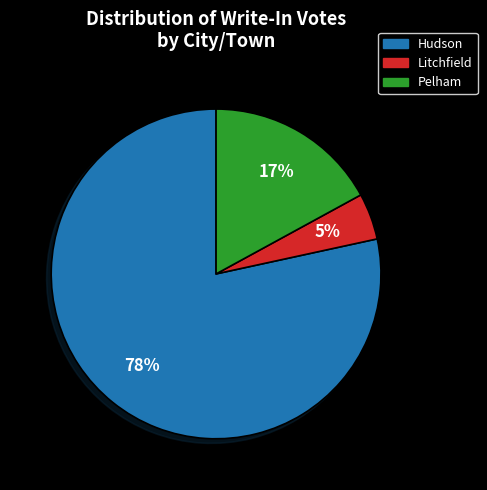

Which has a higher value, Pelham or Litchfield?

Pelham